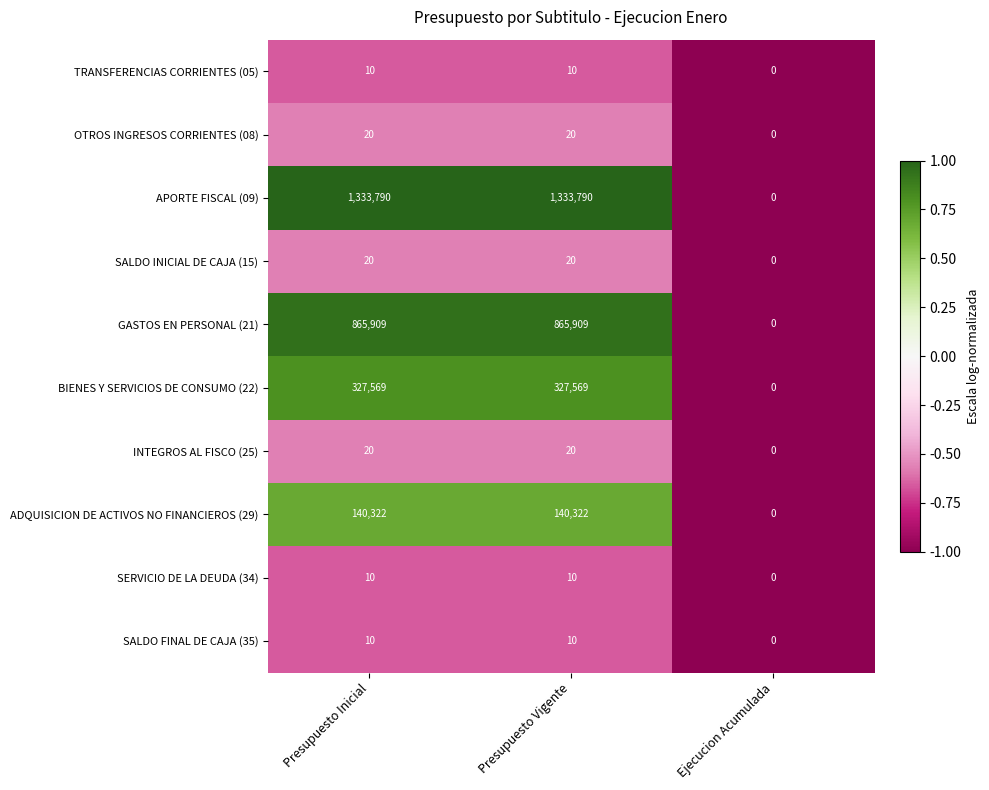

What is the difference between the maximum and minimum values in the INTEGROS AL FISCO (25) series?

20